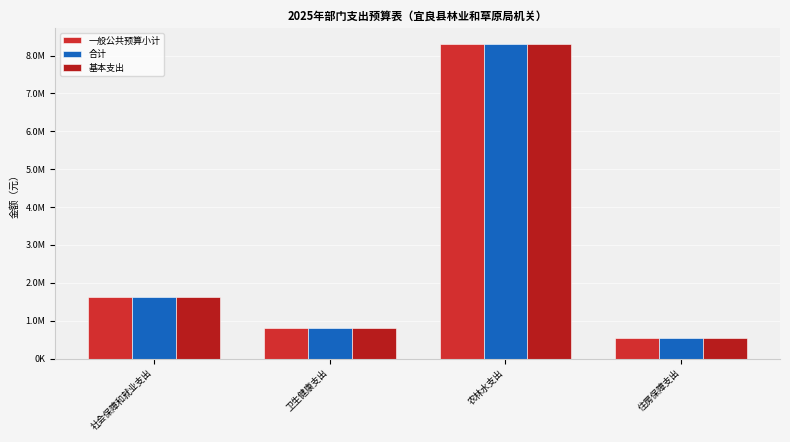

At which label does 基本支出 reach its peak?

农林水支出